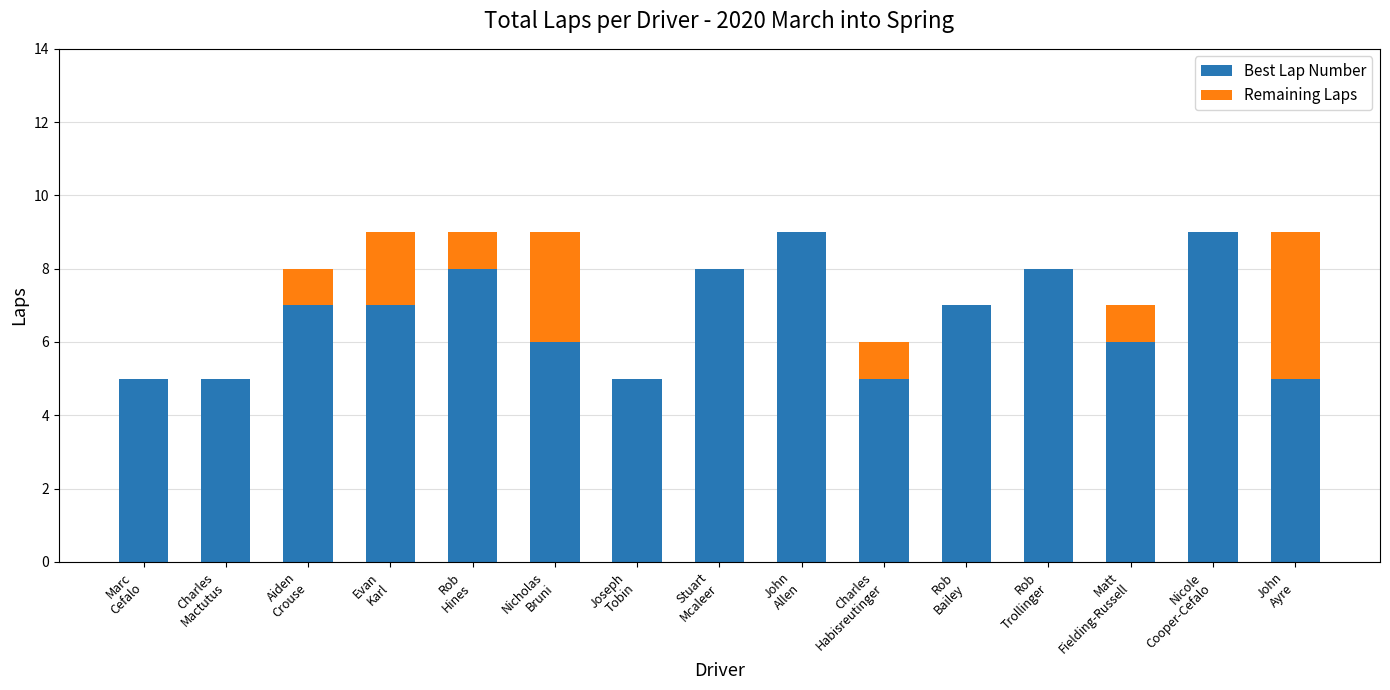

What is the highest value of the Best Lap Number series?

9